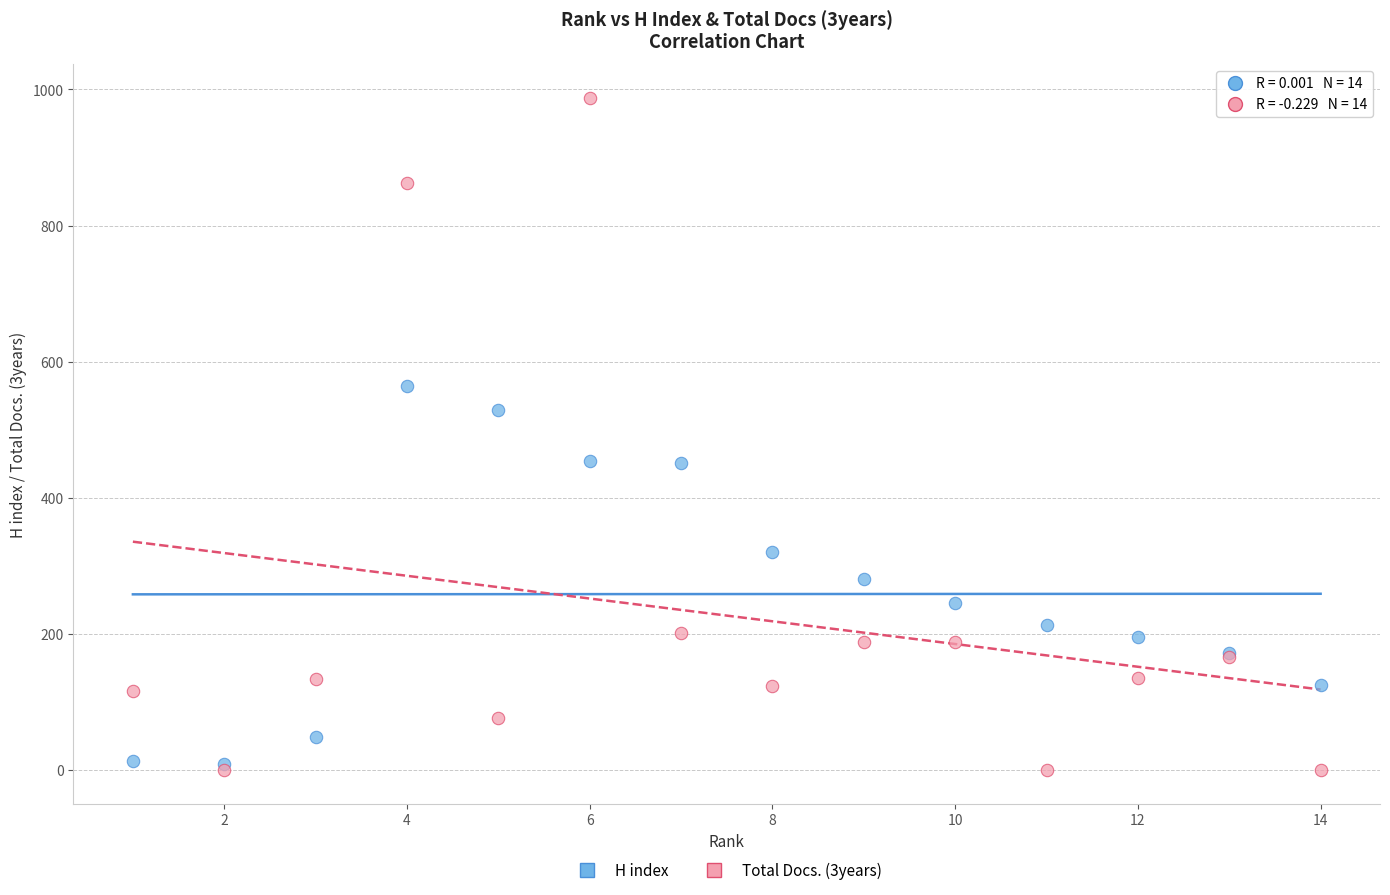

What are all the series names shown in the legend?

H index, Total Docs. (3years)